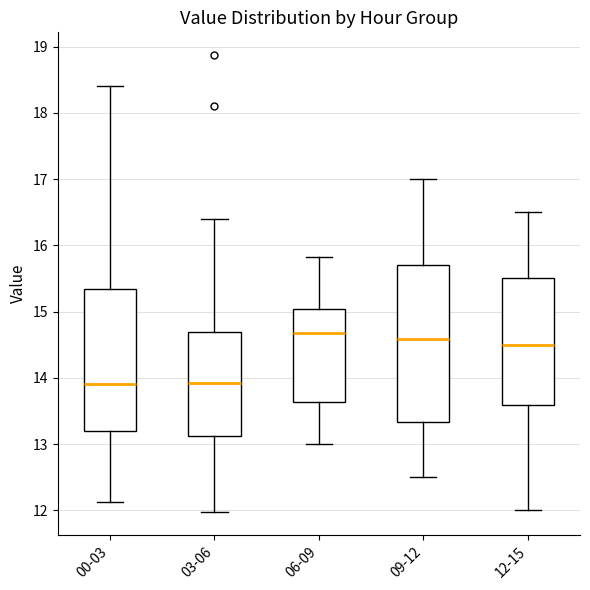

Comparing the boxes themselves (not the whiskers), which one is the tallest?

09-12